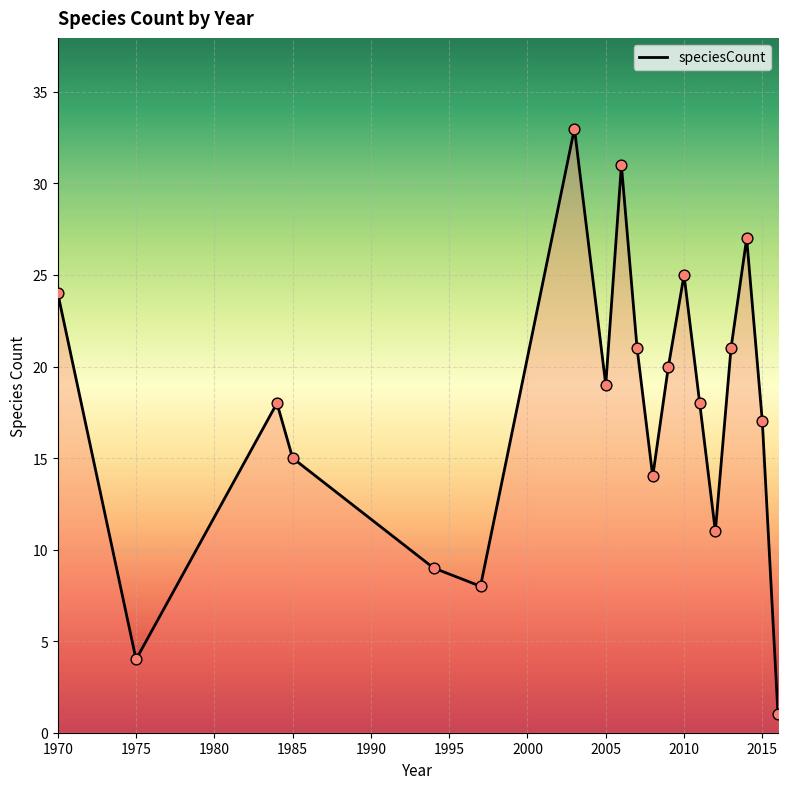

What is the greatest value displayed?

33